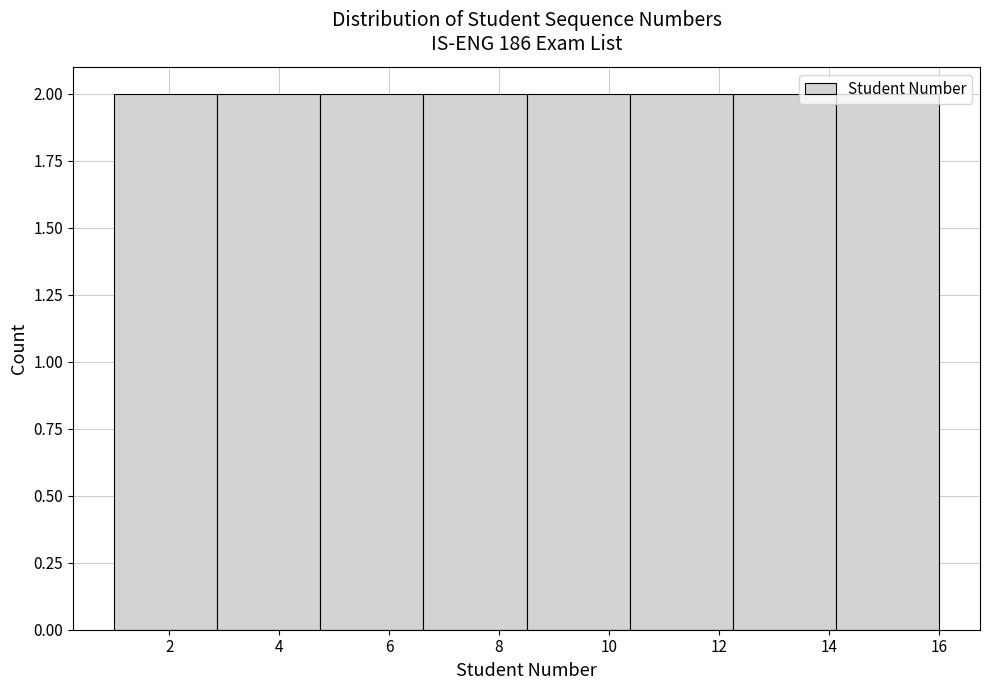

Reading left to right, list every bar in this chart as the range it spans on the x-axis followed by its height. Neither the bar edges nor the heights are printed on the chart, so give them approximately, as read against the axes.

1.0 to 2.8: 2
2.8 to 4.8: 2
4.8 to 6.6: 2
6.6 to 8.6: 2
8.6 to 10.4: 2
10.4 to 12.2: 2
12.2 to 14.2: 2
14.2 to 16.0: 2